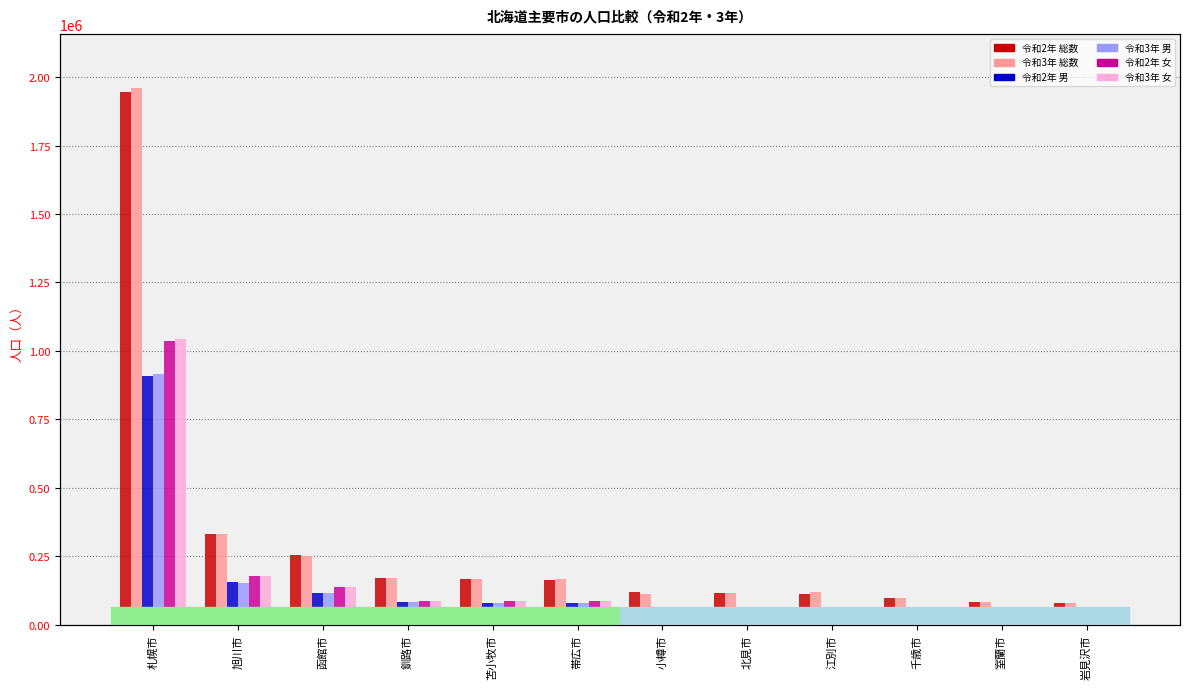

What position from the right is 室蘭市?

2